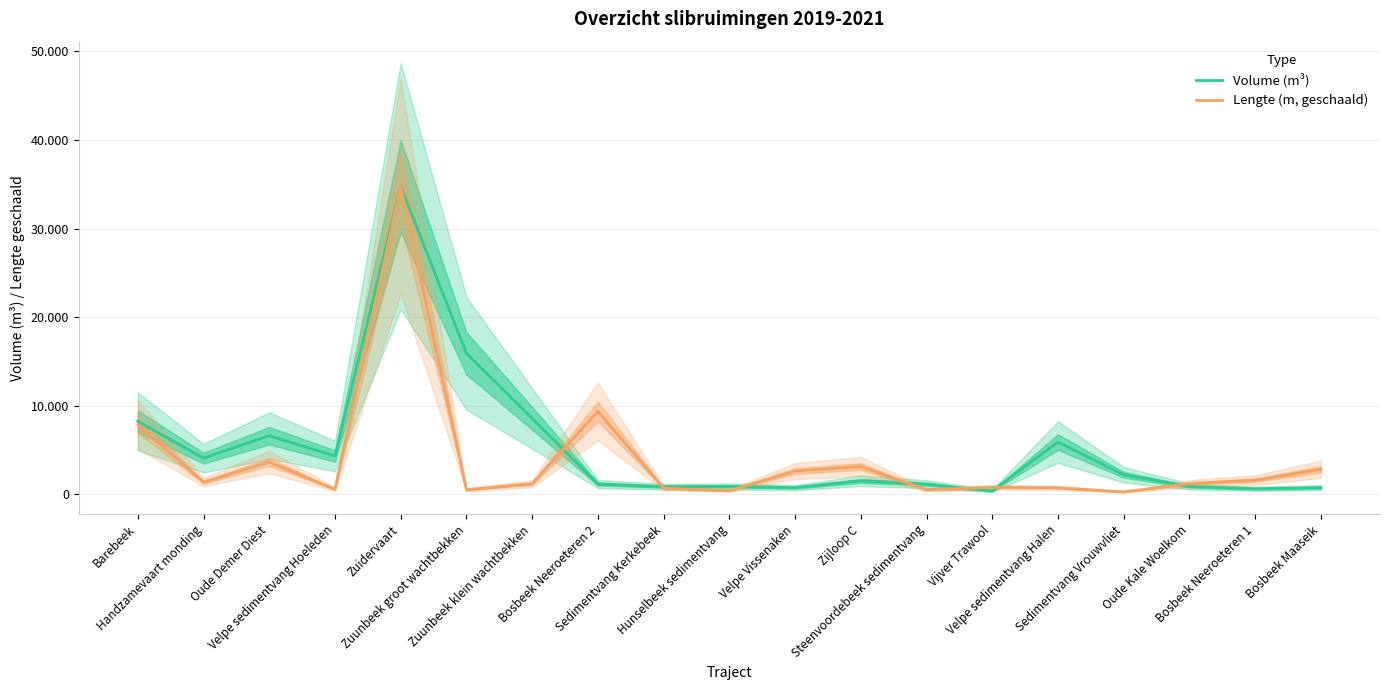

Which series changed the most between Sedimentvang Vrouwvliet and Bosbeek Neeroeteren 1?

Volume (m³)